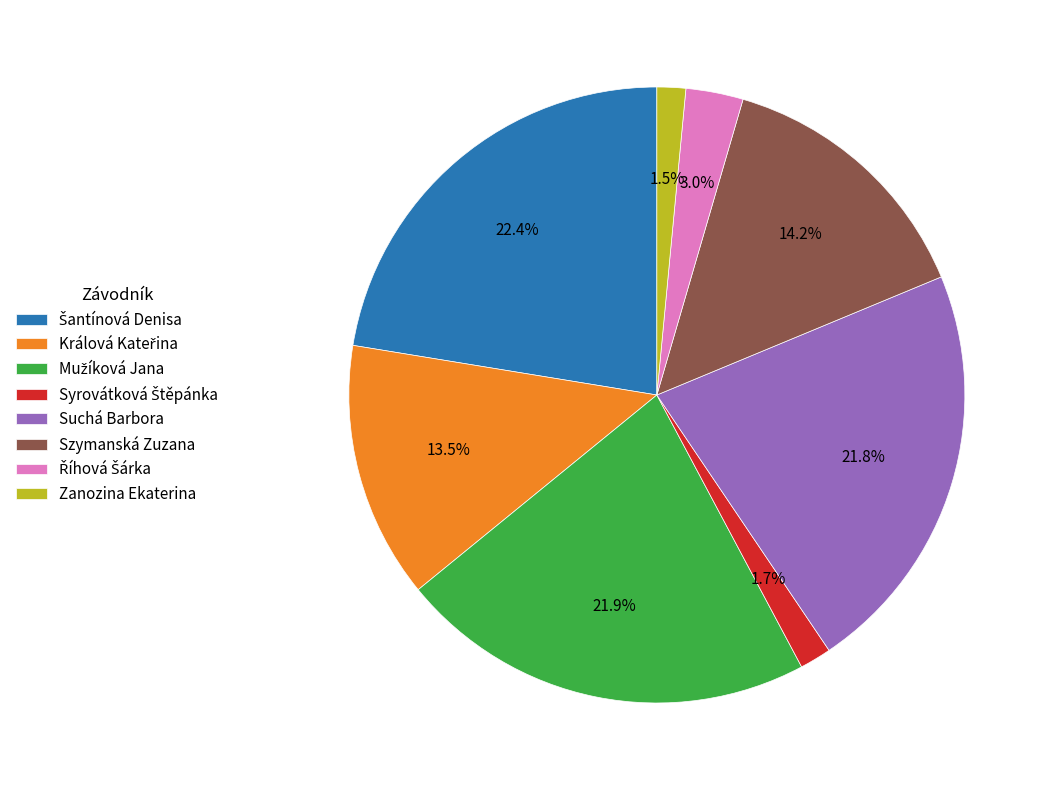

Is there any slice that represents more than half of the pie?

No